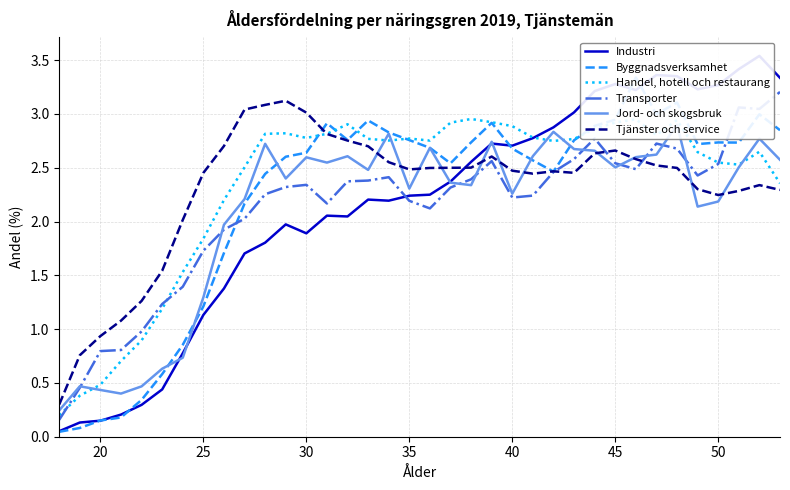

How many interior local valleys does the Jord- och skogsbruk series have?

9